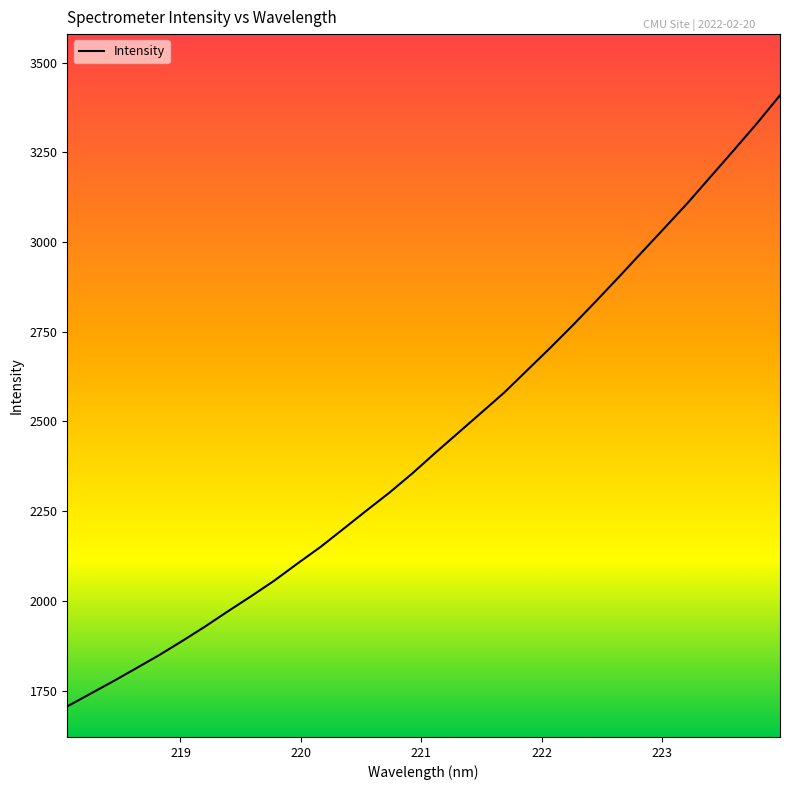

What is the greatest value displayed?

3408.8